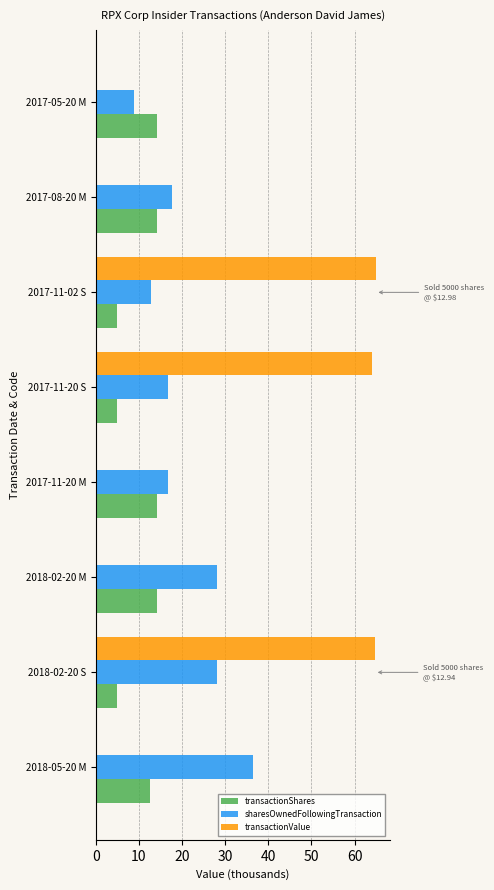

The value of transactionShares at 2018-05-20 M is 17.6. True or false?

False